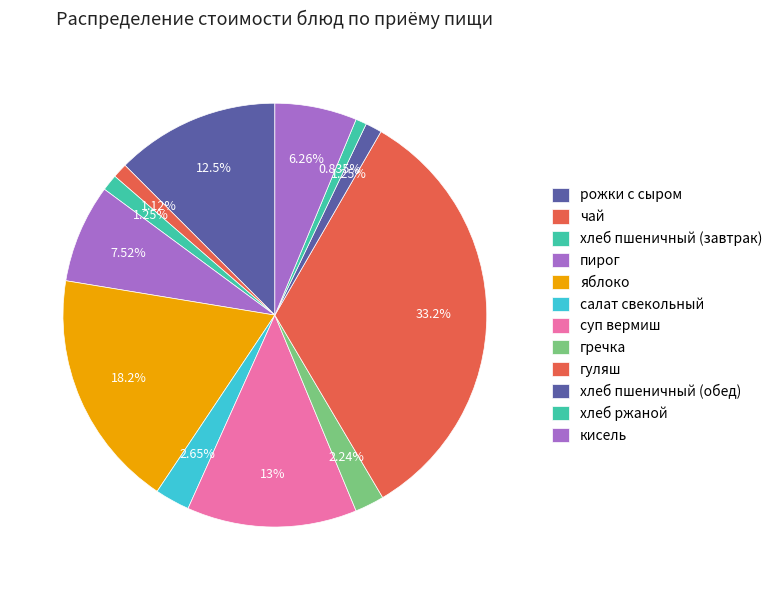

Do гуляш and кисель together represent more than half of the pie?

No